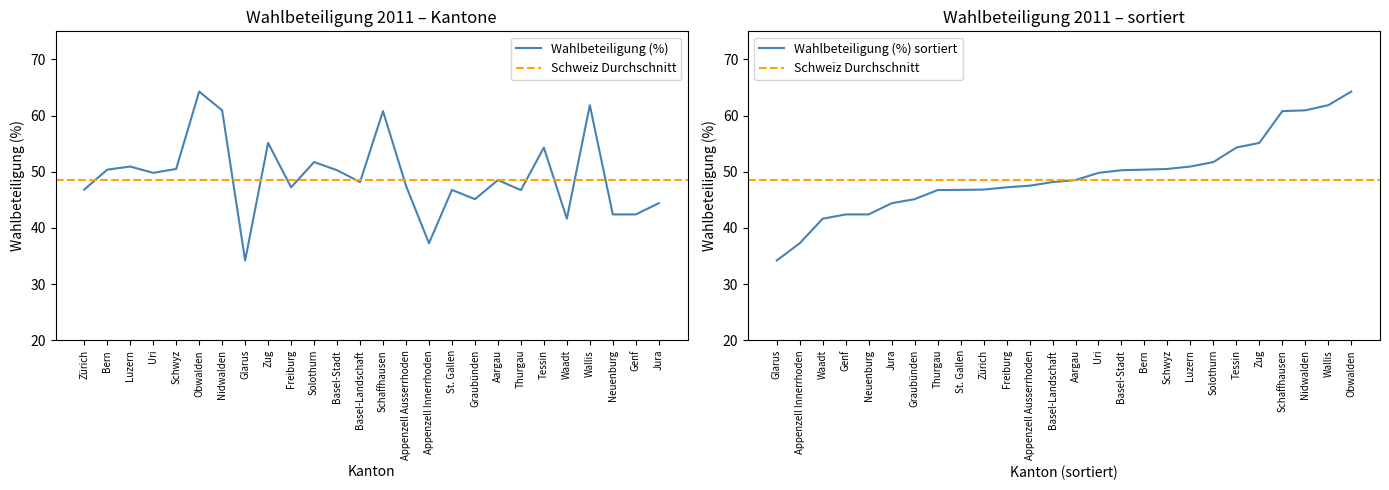

Which label corresponds to the smallest value in the chart?

Glarus